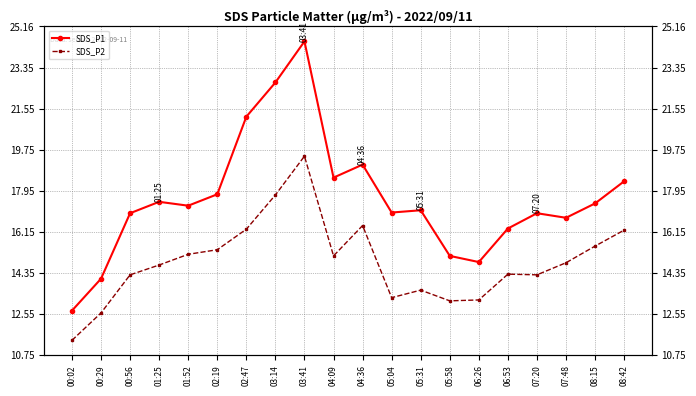

List the series in order of their overall mean, lowest first.

SDS_P2, SDS_P1